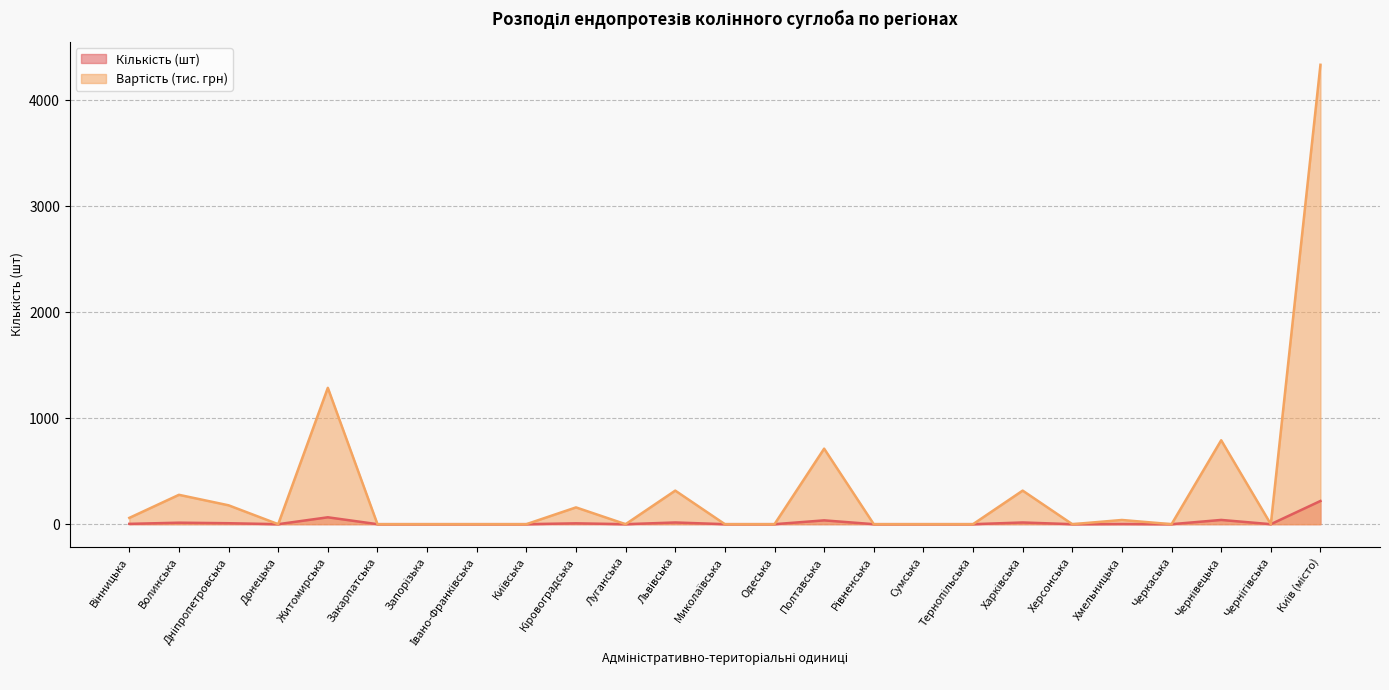

At which category does Кількість (шт) reach its first local peak?

Волинська